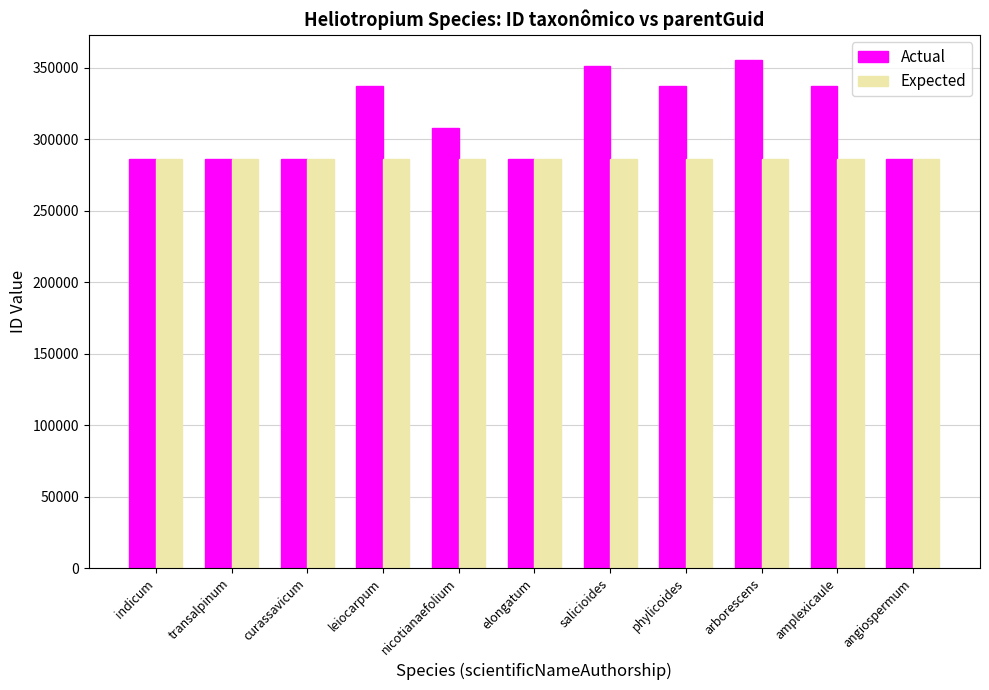

What is the difference between the maximum and minimum values in the Actual series?

68829